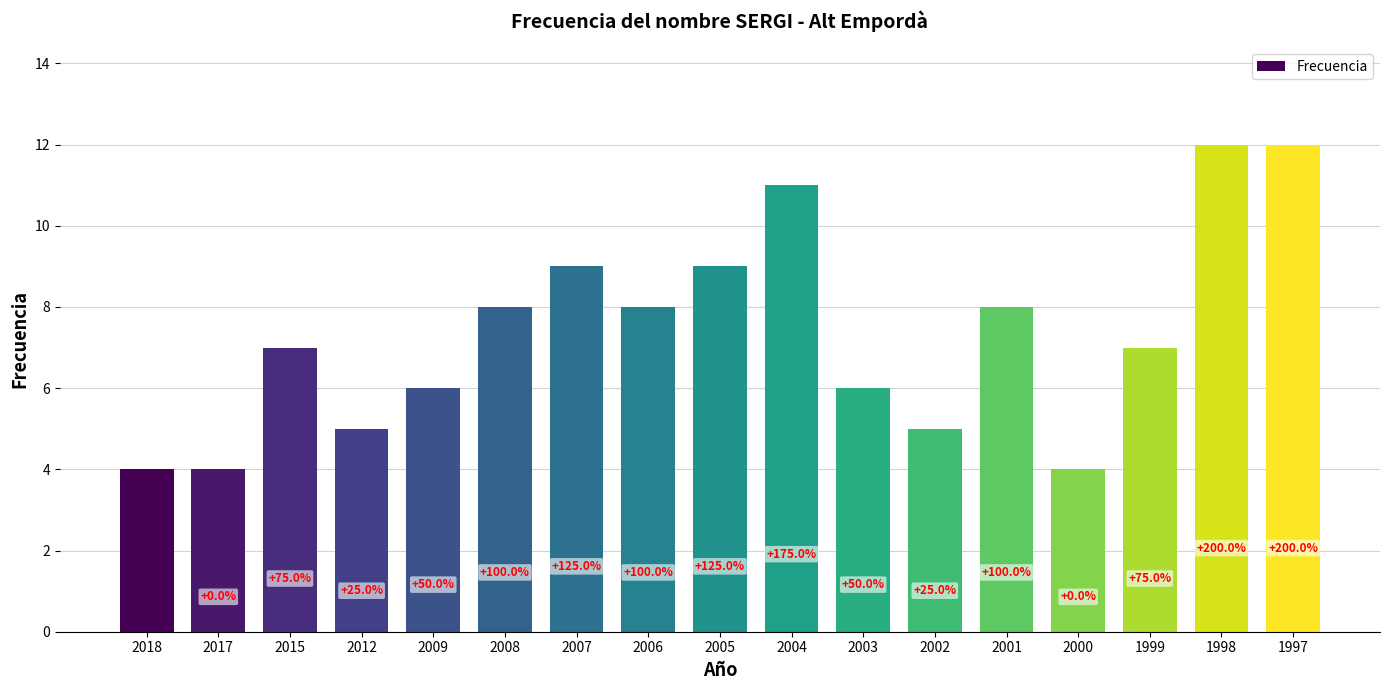

How many bars are there in total?

17